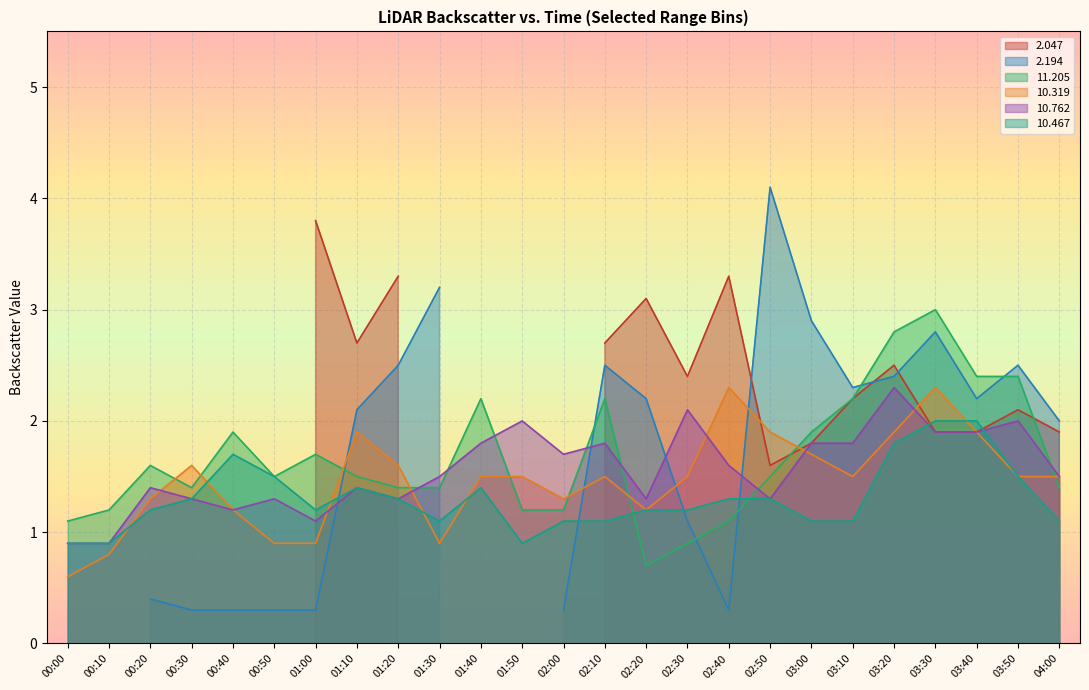

True or false: 11.205 and 10.319 cross at least once.

True